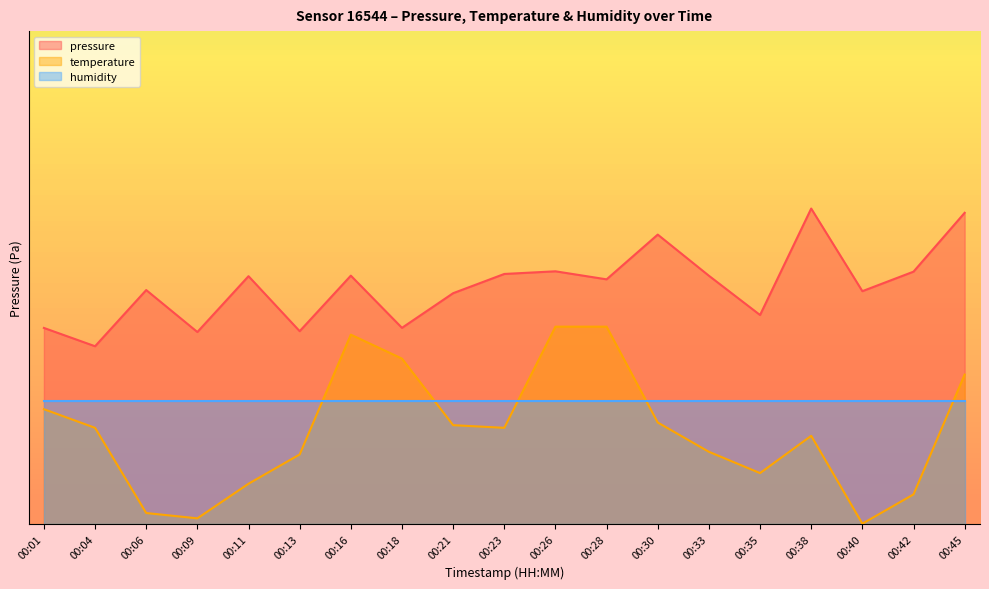

Where does the temperature series first go above 99124?

00:01